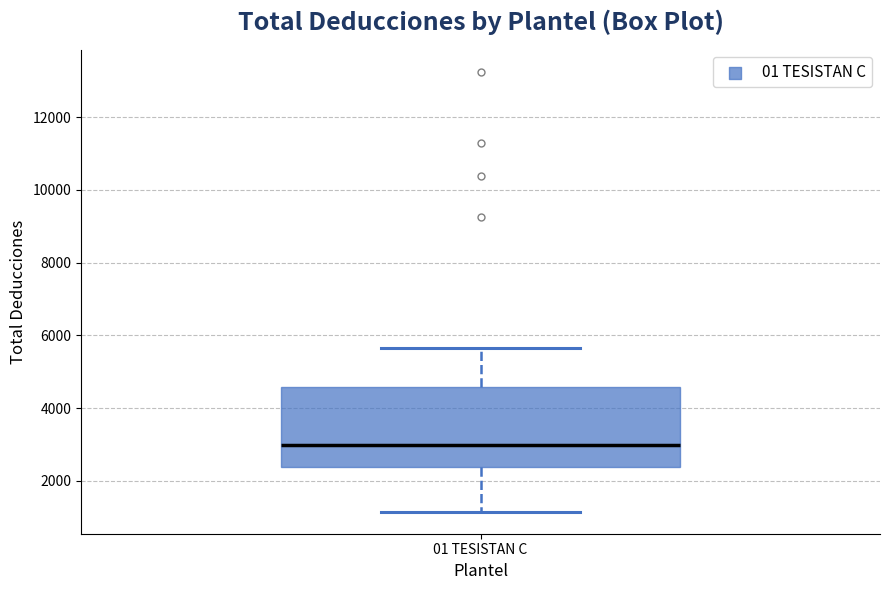

Where is the upper edge of the box for 01 TESISTAN C on the y-axis? The values are not printed on the chart, so give them approximately, as read against the axis.

4600